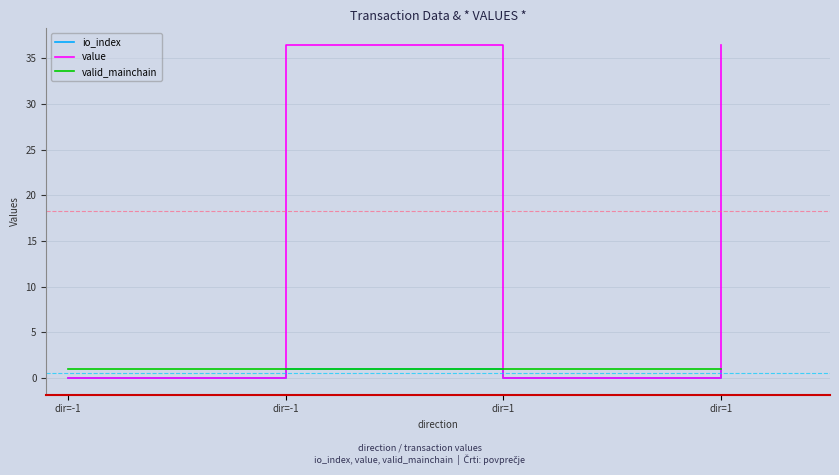

What is the total value across all series at dir=-1?

1.0